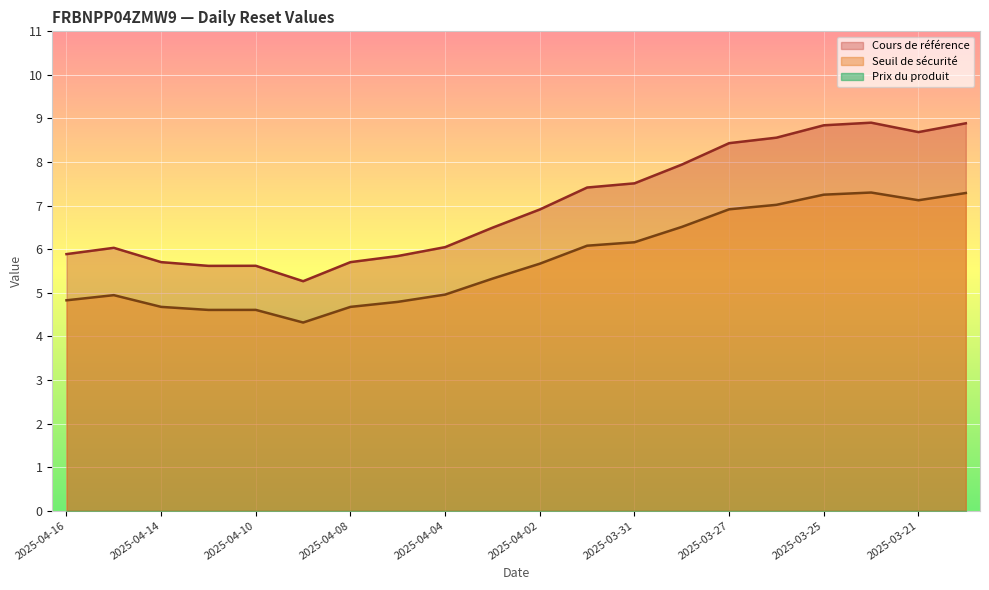

Reading right to left, transcribe all the data shown in this chart.

Seuil de sécurité: 2025-03-20=7.3	2025-03-21=7.1	2025-03-24=7.3	2025-03-25=7.3	2025-03-26=7.0	2025-03-27=6.9	2025-03-28=6.5	2025-03-31=6.2	2025-04-01=6.1	2025-04-02=5.7	2025-04-03=5.3	2025-04-04=5.0	2025-04-07=4.8	2025-04-08=4.7	2025-04-09=4.3	2025-04-10=4.6	2025-04-11=4.6	2025-04-14=4.7	2025-04-15=4.9	2025-04-16=4.8
Cours de référence: 2025-03-20=8.9	2025-03-21=8.7	2025-03-24=8.9	2025-03-25=8.8	2025-03-26=8.6	2025-03-27=8.4	2025-03-28=7.9	2025-03-31=7.5	2025-04-01=7.4	2025-04-02=6.9	2025-04-03=6.5	2025-04-04=6.0	2025-04-07=5.8	2025-04-08=5.7	2025-04-09=5.3	2025-04-10=5.6	2025-04-11=5.6	2025-04-14=5.7	2025-04-15=6.0	2025-04-16=5.9